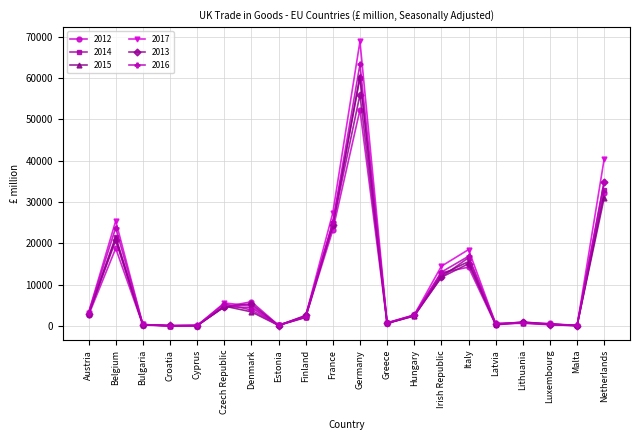

What is the average value of the 2014 series?

9412